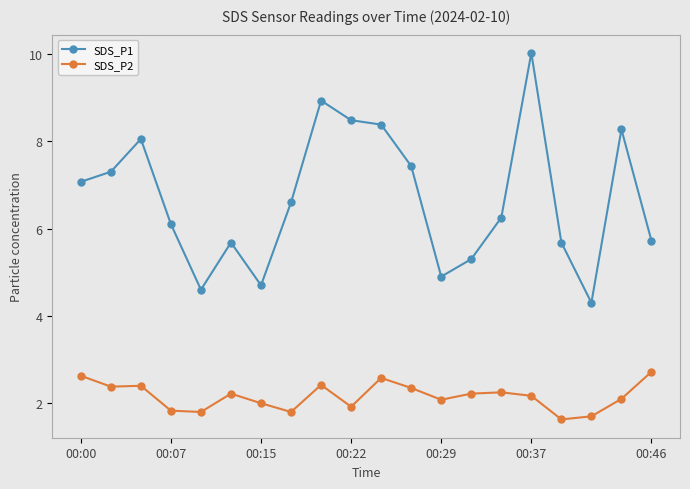

What is the average value of the SDS_P2 series?

2.2